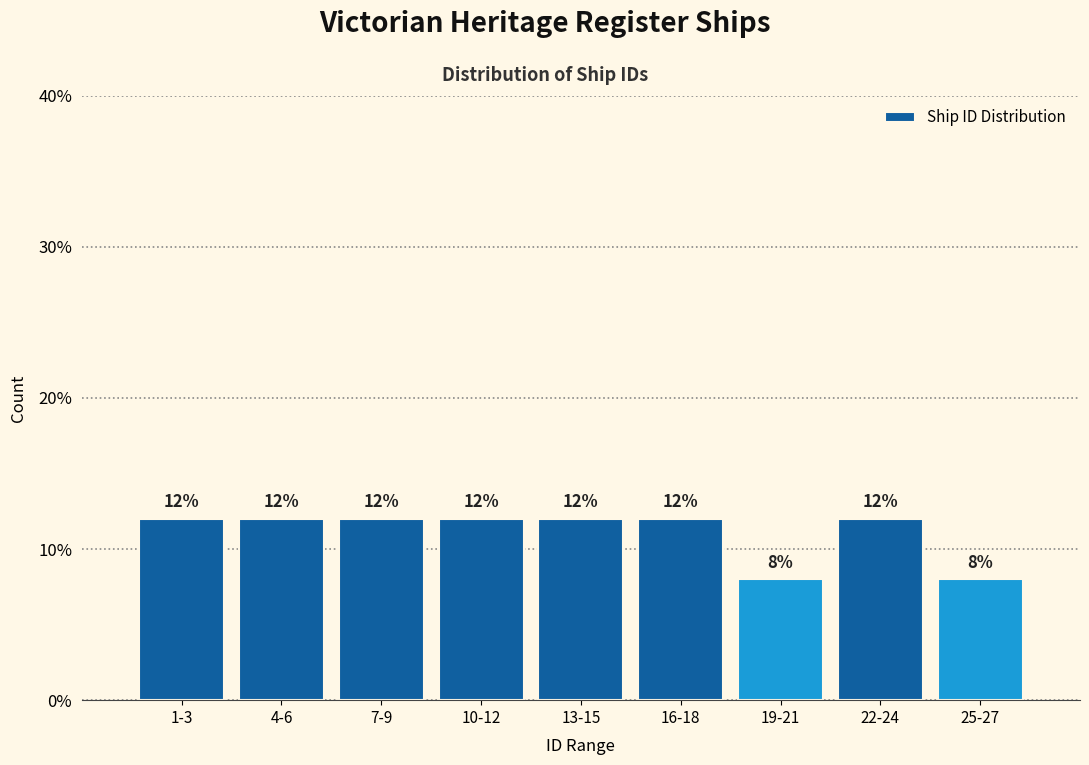

Reading right to left, list all the values displayed in this chart.

8	12	8	12	12	12	12	12	12